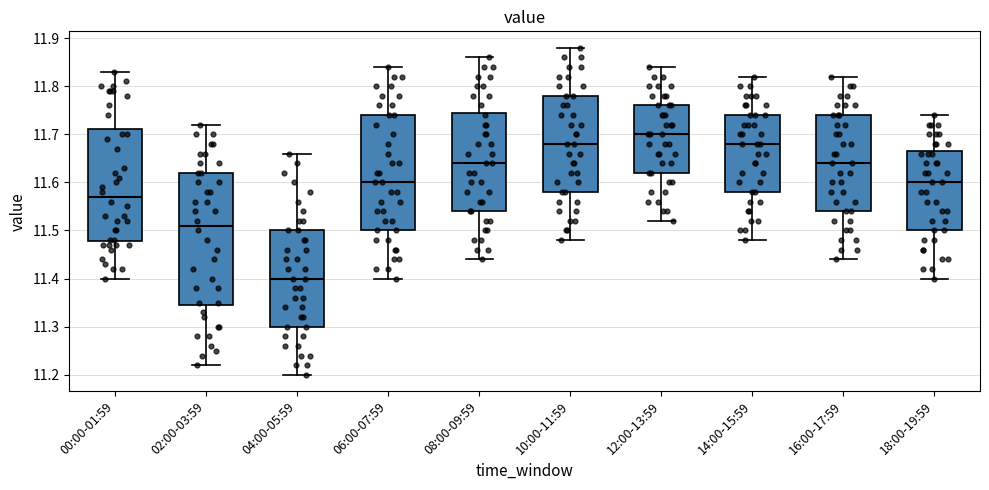

Where is the upper edge of the box for 18:00-19:59 on the y-axis? The values are not printed on the chart, so give them approximately, as read against the axis.

11.67